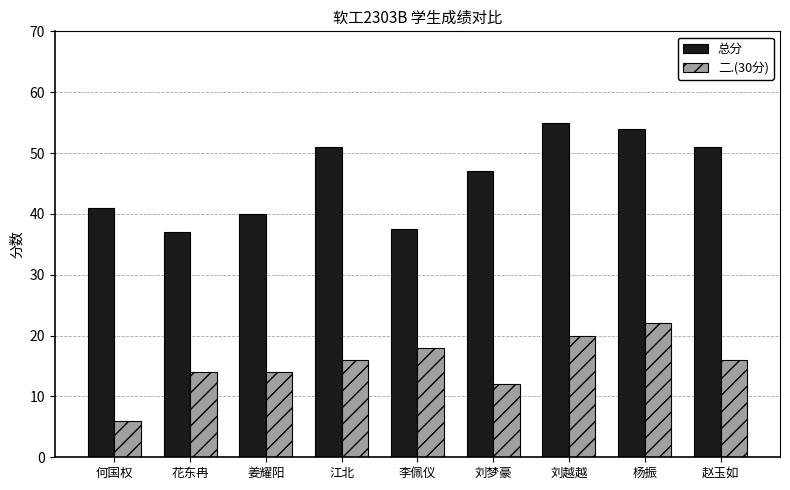

What are all the series names shown in the legend?

总分, 二.(30分)